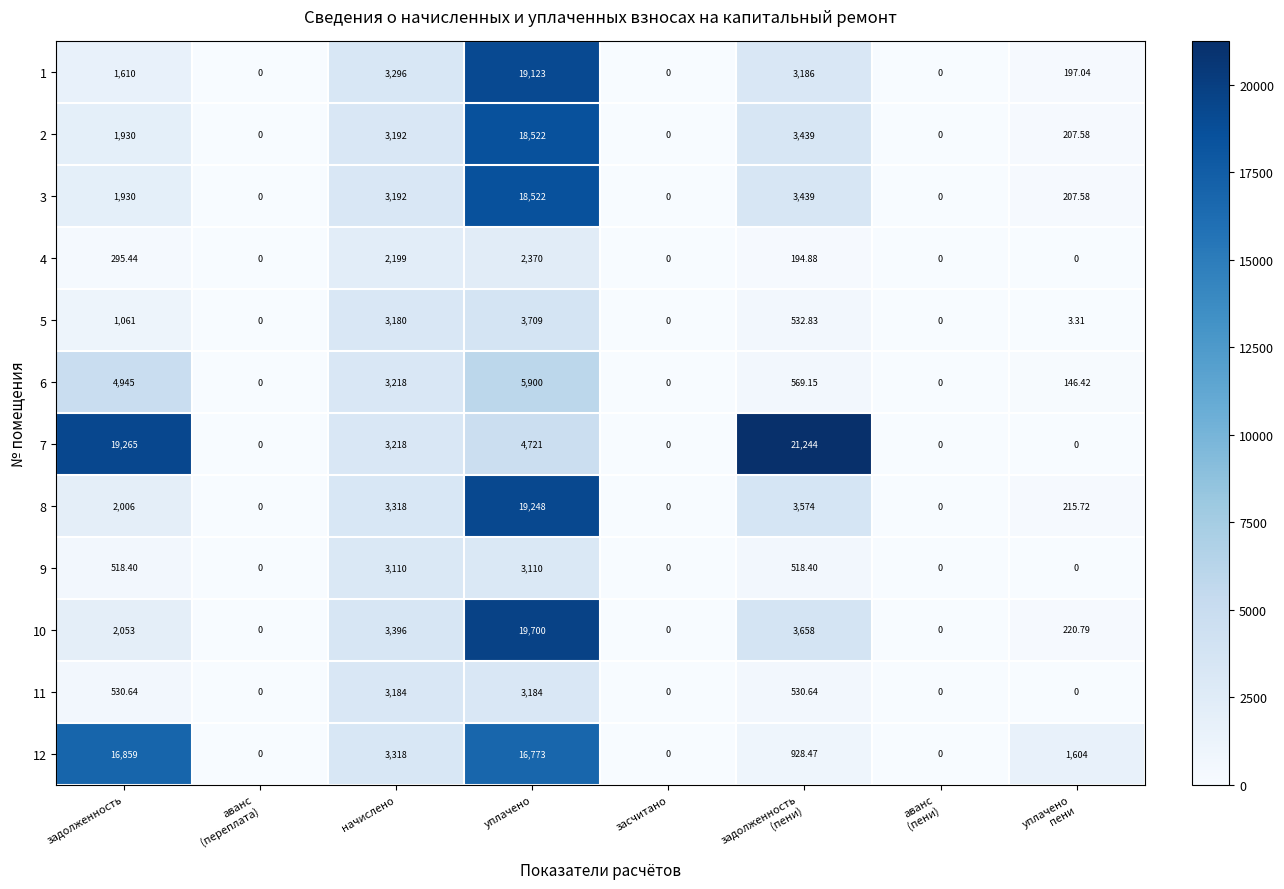

At which category is the sum across all series the highest?

уплачено